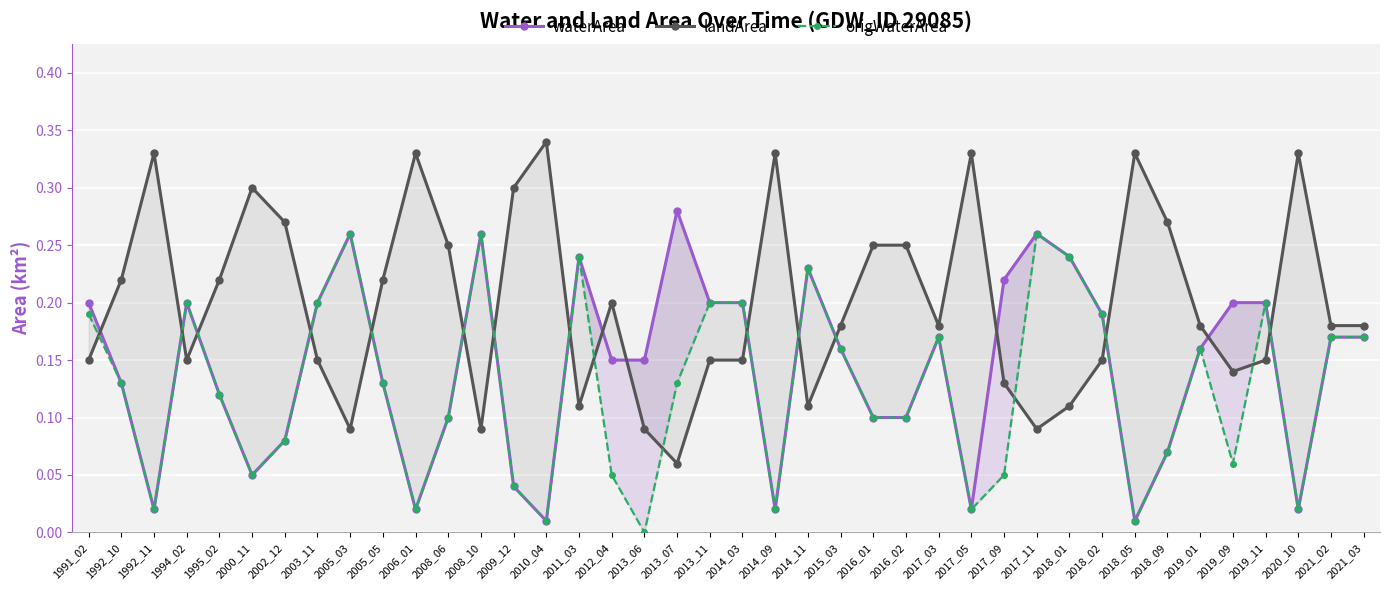

What is the maximum value shown in the chart?

0.3